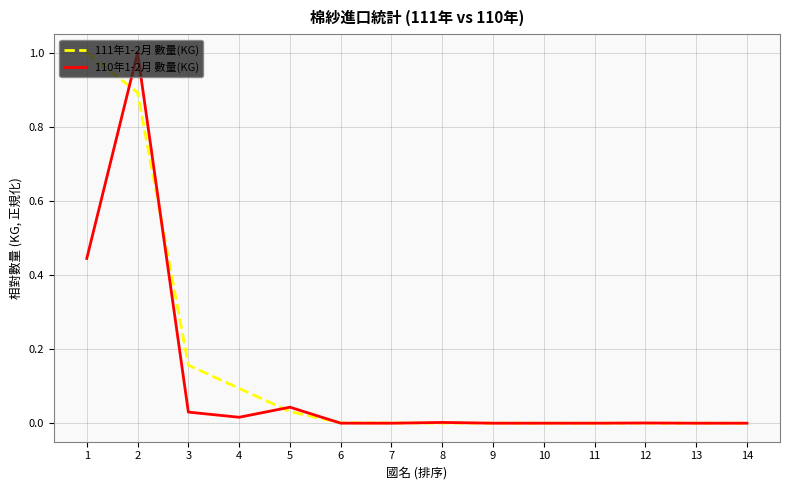

At which category does 110年1-2月 數量(KG) reach its first local valley?

4